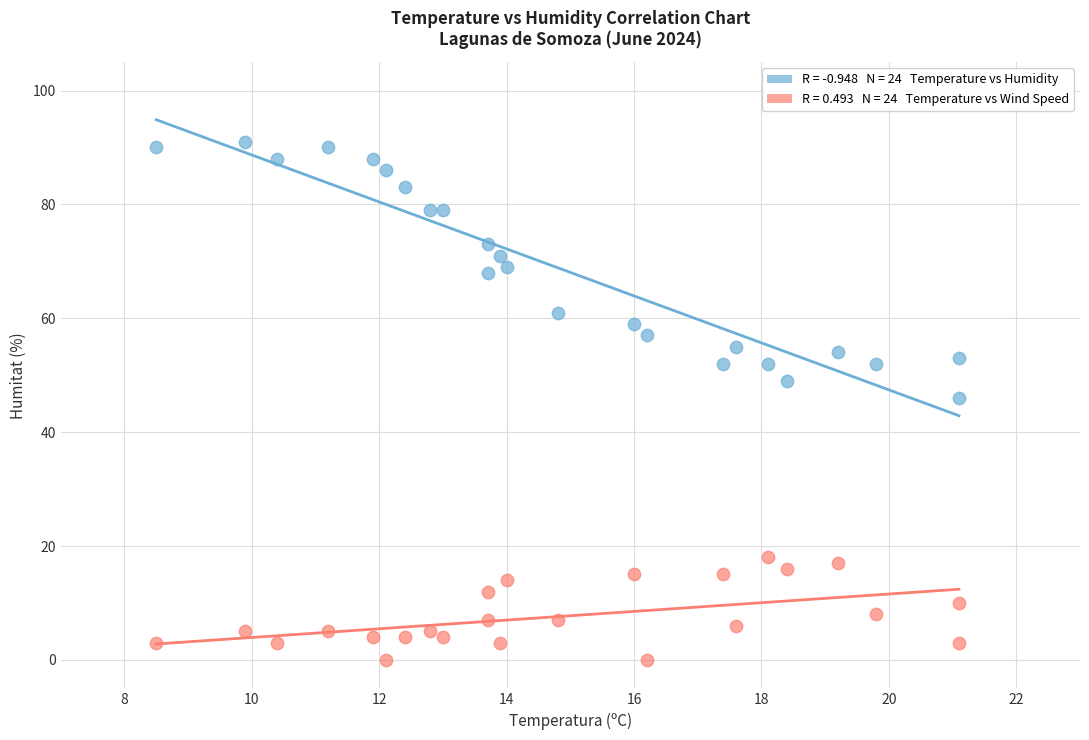

Across all data points, what is the range of Y values (max minus min)?

91